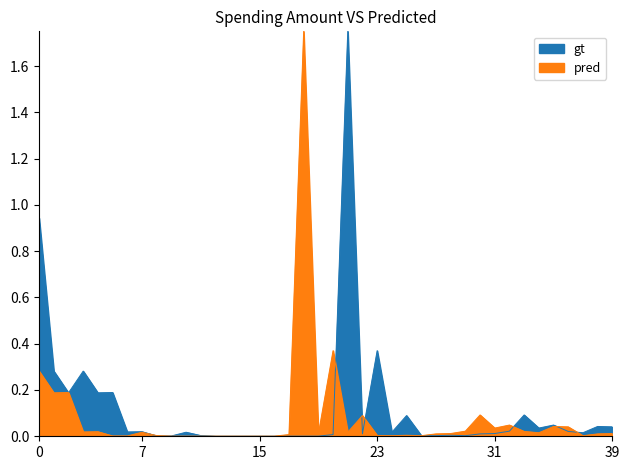

Which series has the widest spread of values?

gt